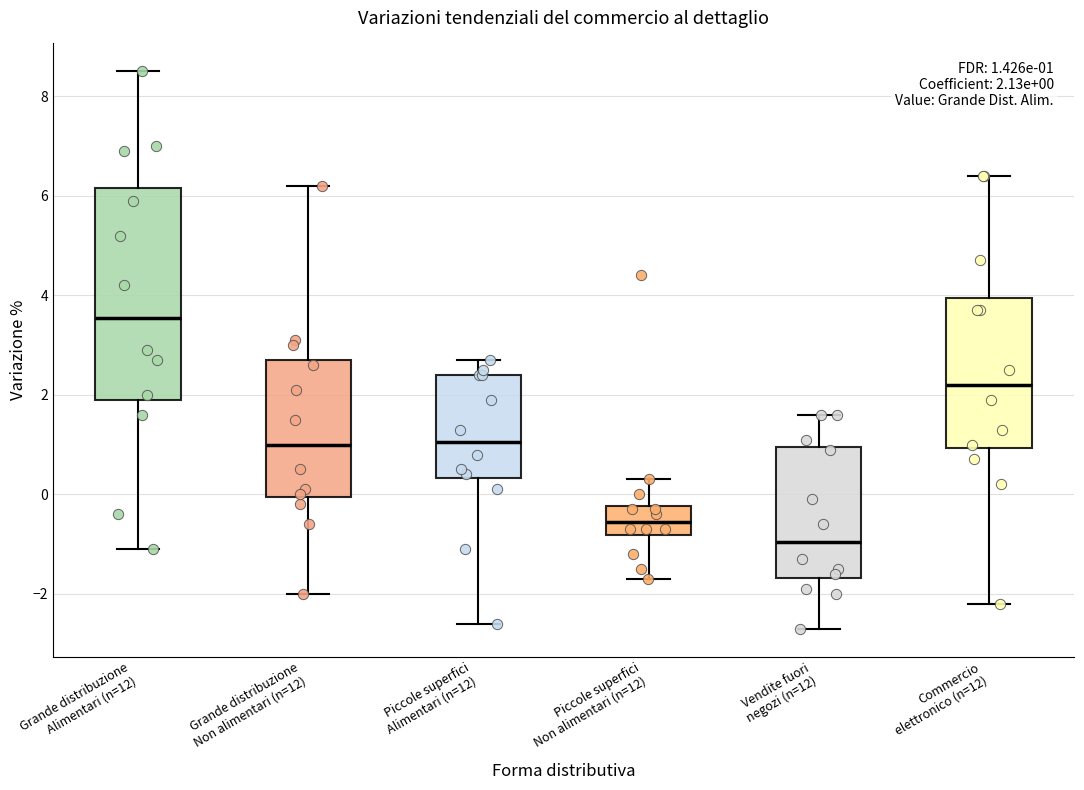

Which box's median line is the lowest?

Vendite fuori negozi (n=12)